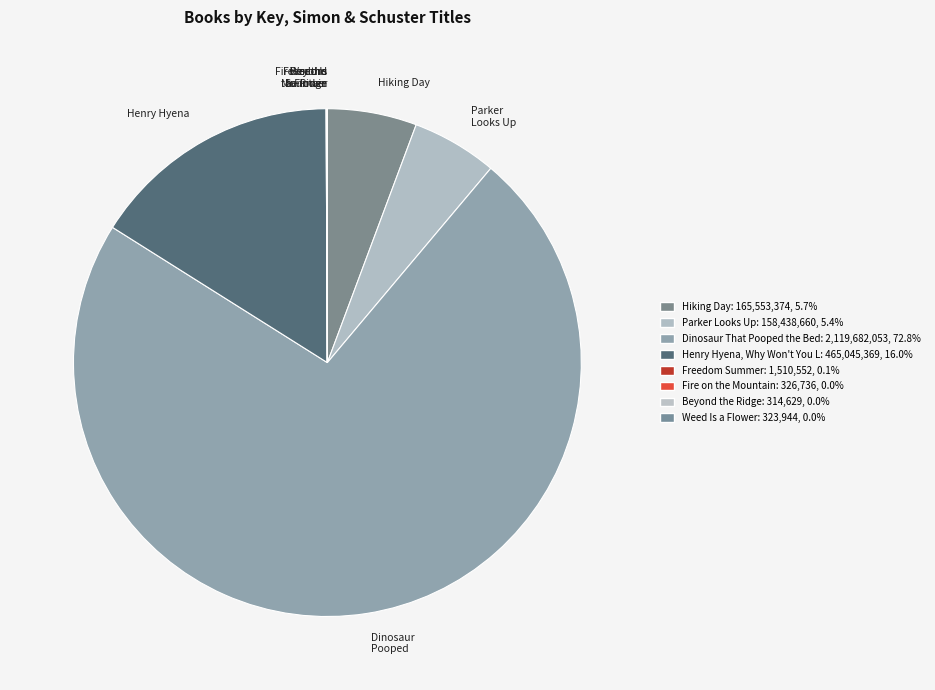

Do Hiking Day and Parker Looks Up together represent more than half of the pie?

No